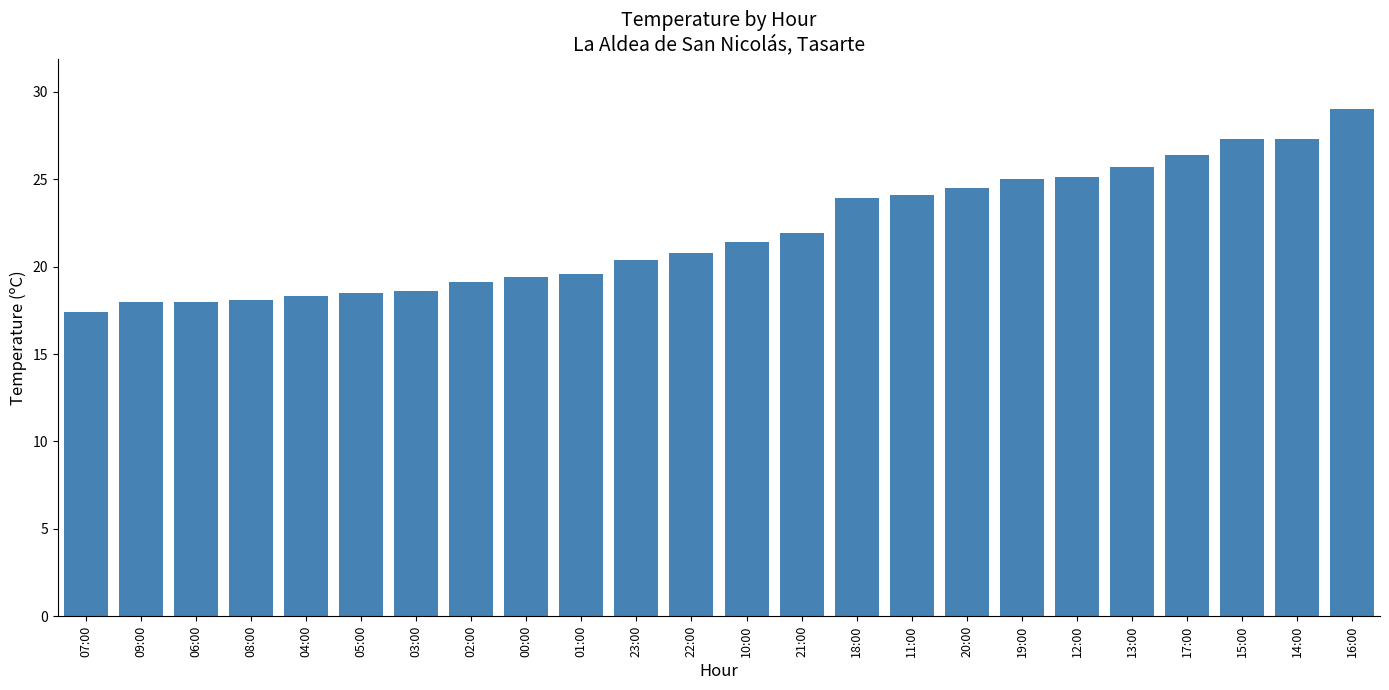

What is the difference between the maximum and second lowest values?

11.0